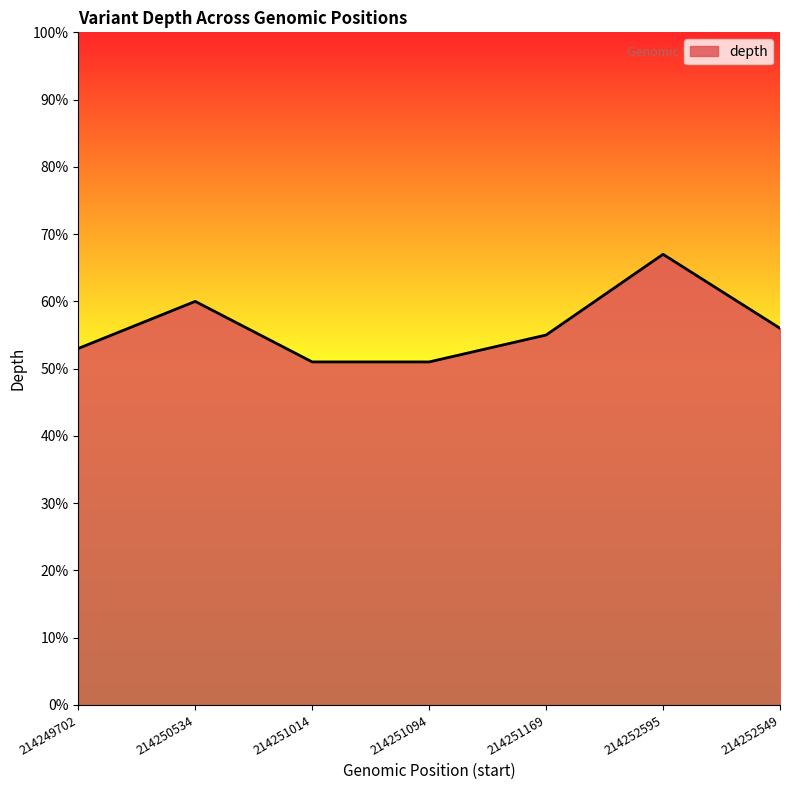

What is the average value?

56